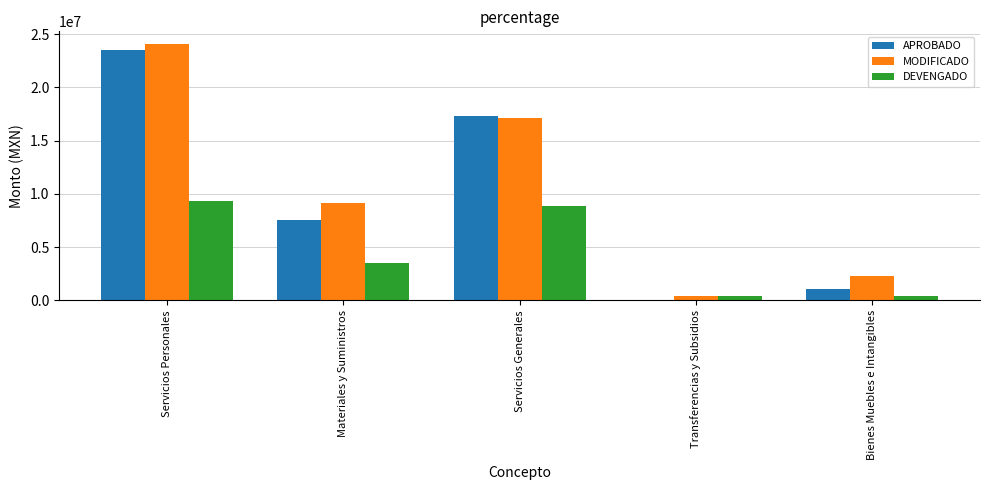

Count the number of data series in this chart.

3